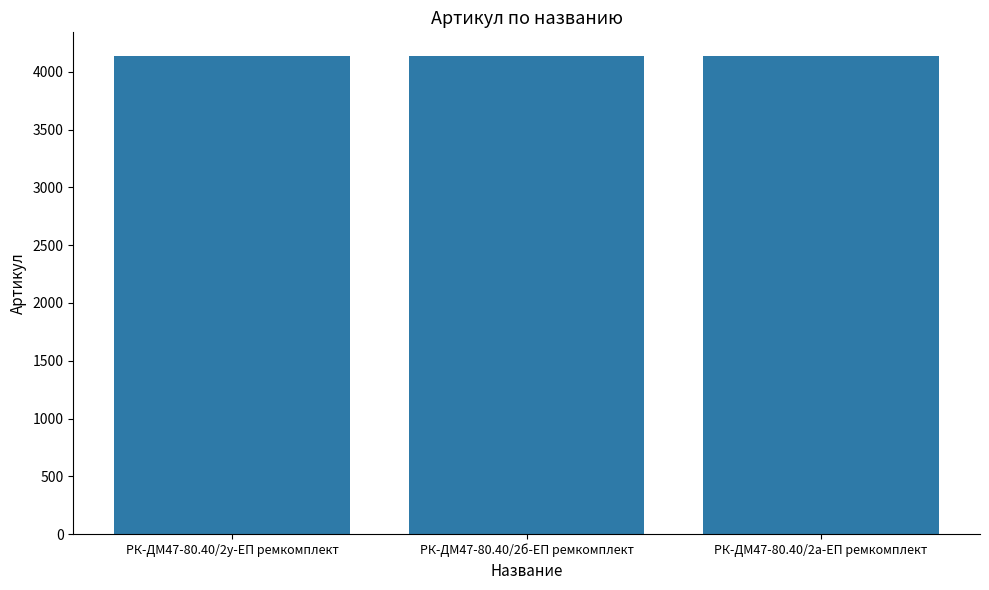

What is the ratio of the value at РК-ДМ47-80.40/2а-ЕП ремкомплект to the value at РК-ДМ47-80.40/2у-ЕП ремкомплект?

1.0